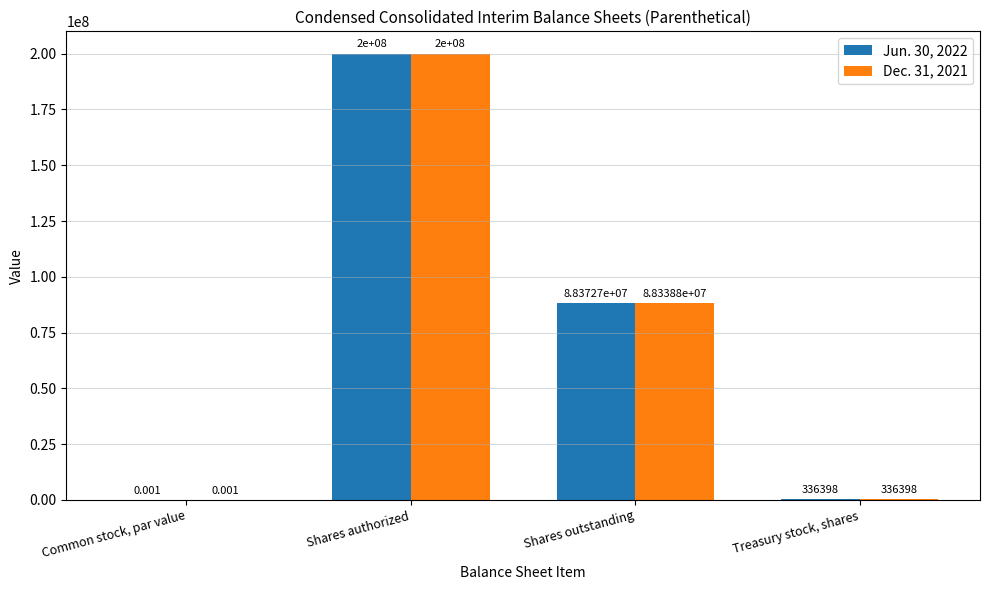

At which category is the sum across all series the highest?

Shares authorized